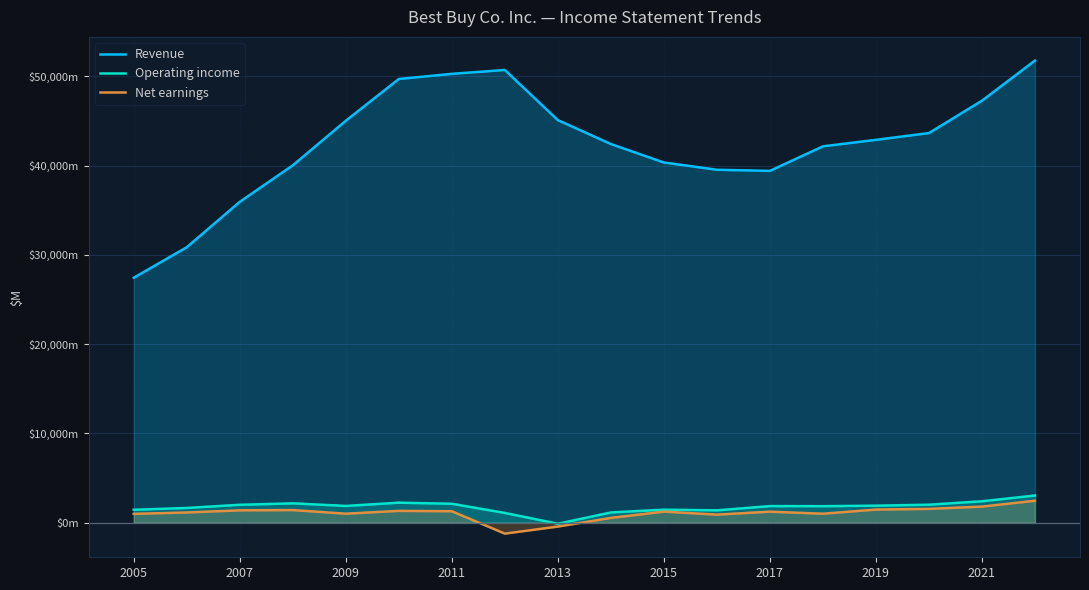

What value does the Revenue series have at 2005, to the nearest 100?

27400